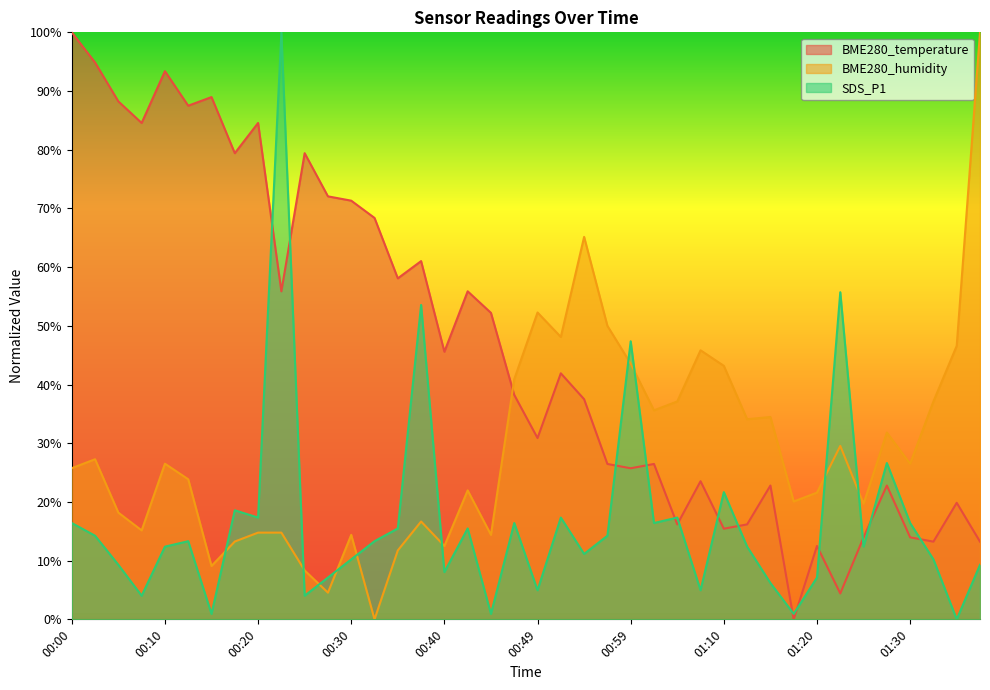

The value of SDS_P1 at 01:10 is 7.4. True or false?

False